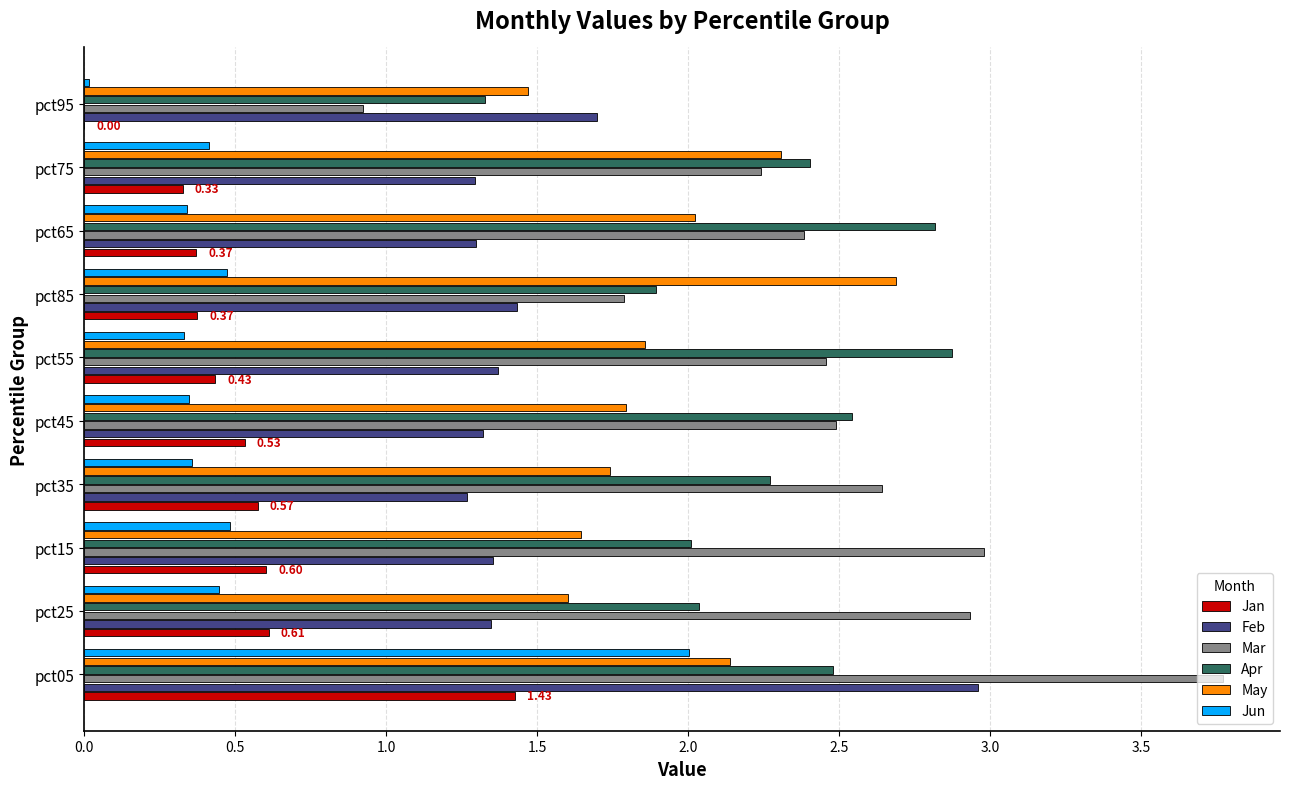

Which series has the largest total across all categories?

Mar